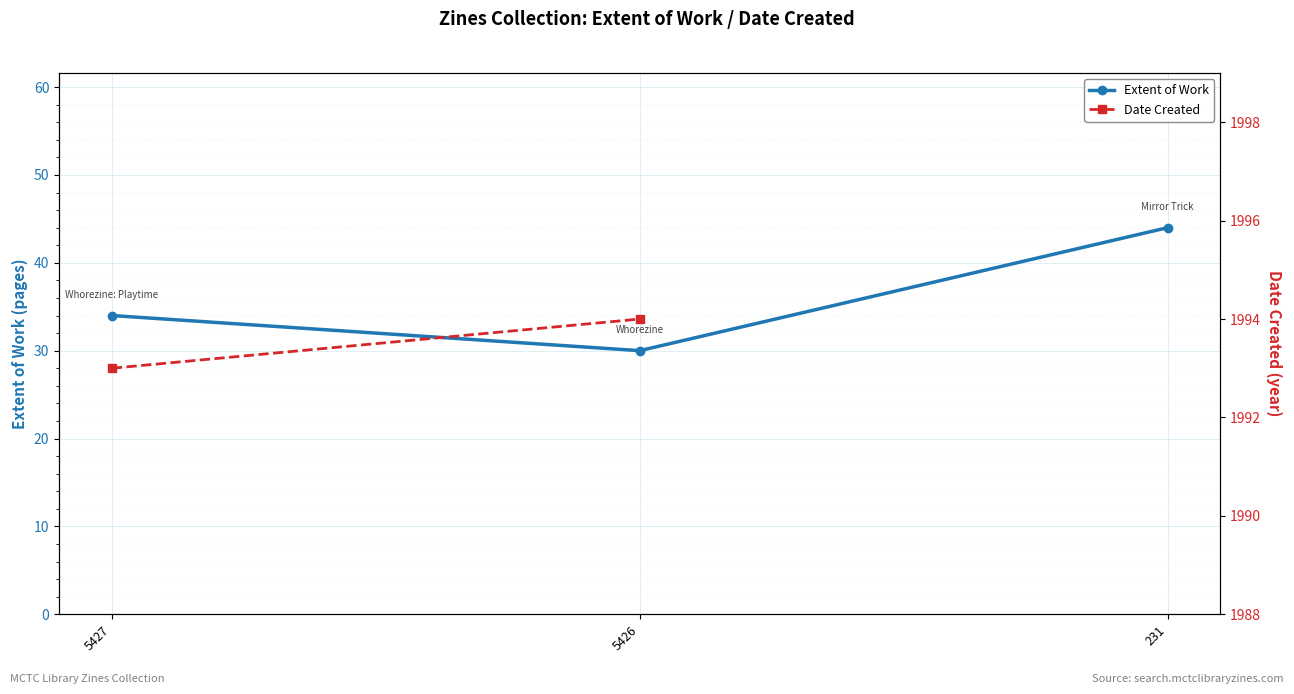

Reading left to right, list all the values displayed in this chart.

34	30	44